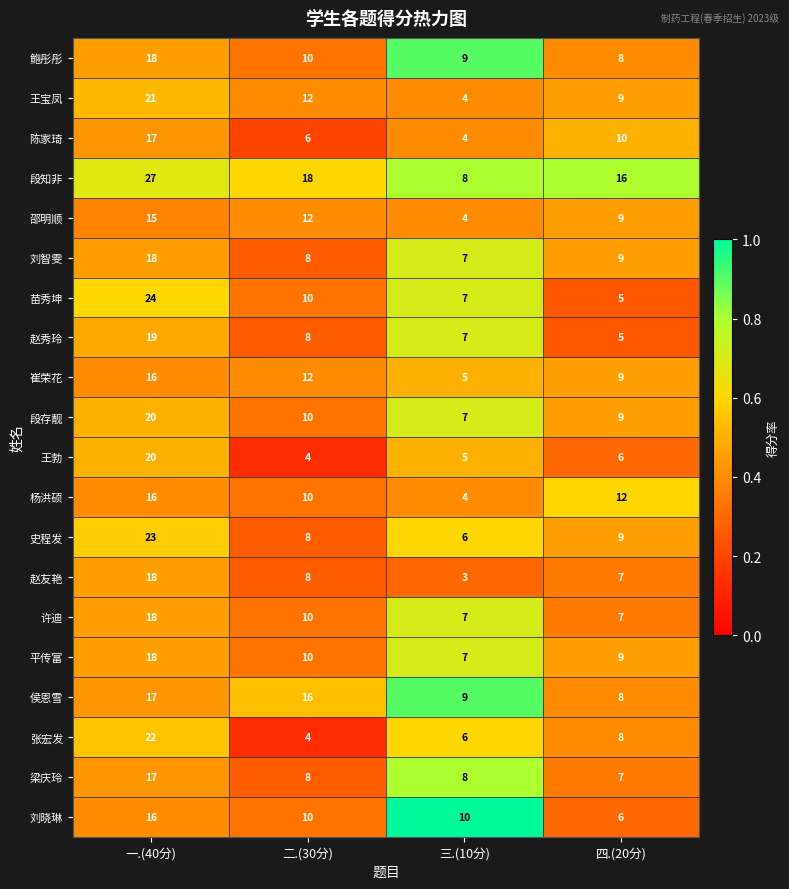

Which category has the highest value in the 王勃 series?

一.(40分)